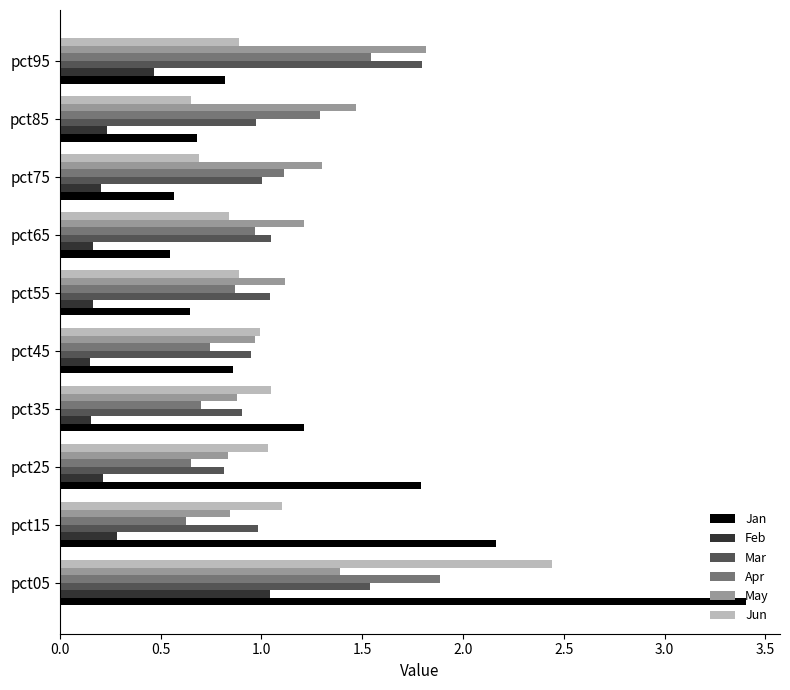

What is the average value of the Feb series?

0.3